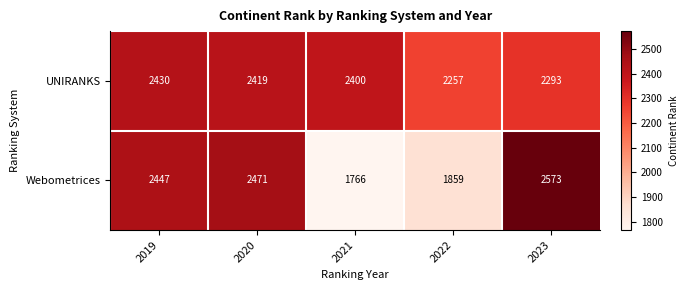

What is the sum of all Webometrices values?

11116